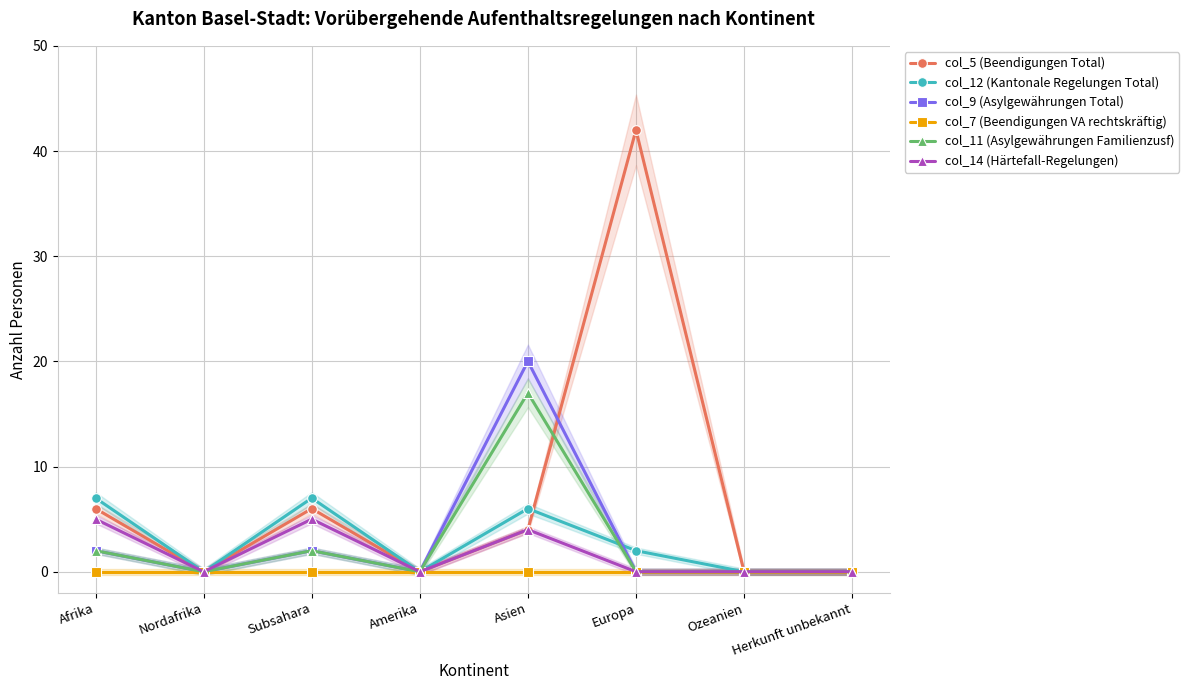

What position from the left is Afrika?

1